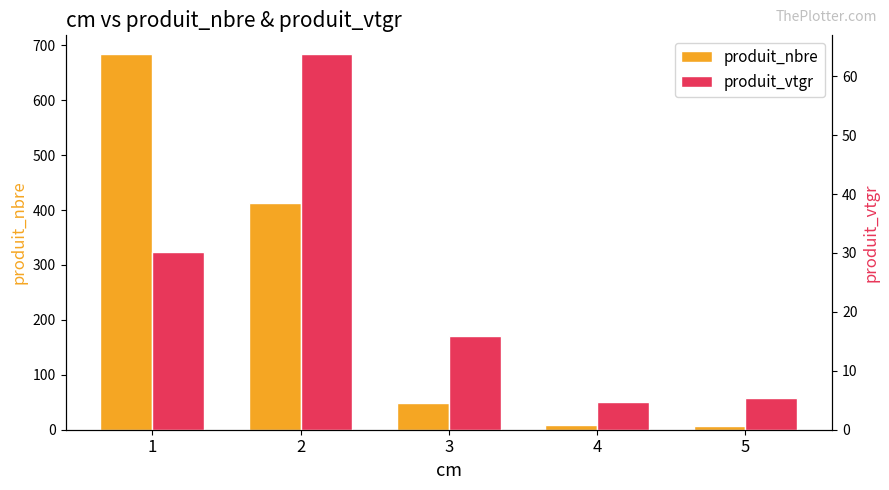

Reading left to right, list all the values displayed in this chart.

produit_nbre: 684.0	412.0	49.0	9.0	6.0
produit_vtgr: 30.1	63.8	15.9	4.6	5.3